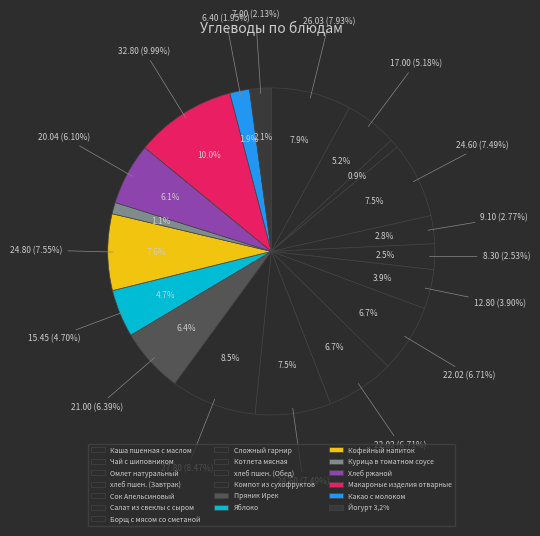

Do Чай с шиповником and Кофейный напиток together represent more than half of the pie?

No